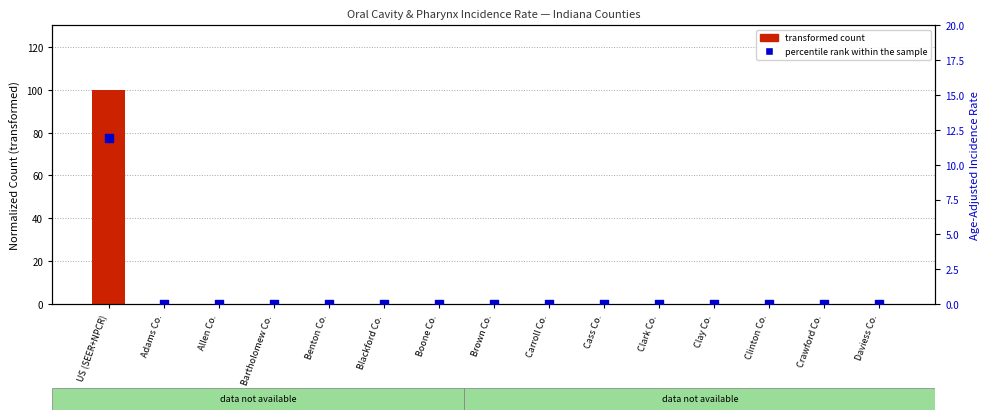

Which series has the largest total across all categories?

transformed count